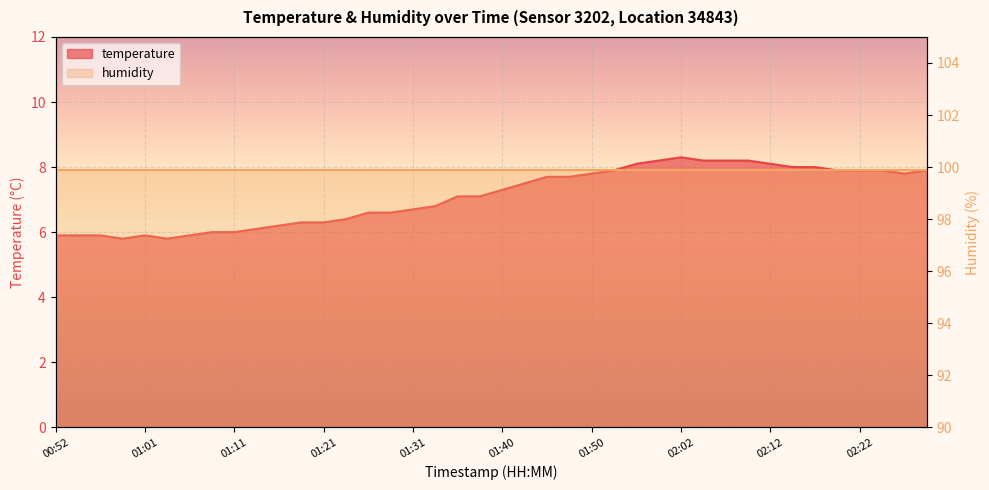

What is the label of the 12th point from the left?

01:18